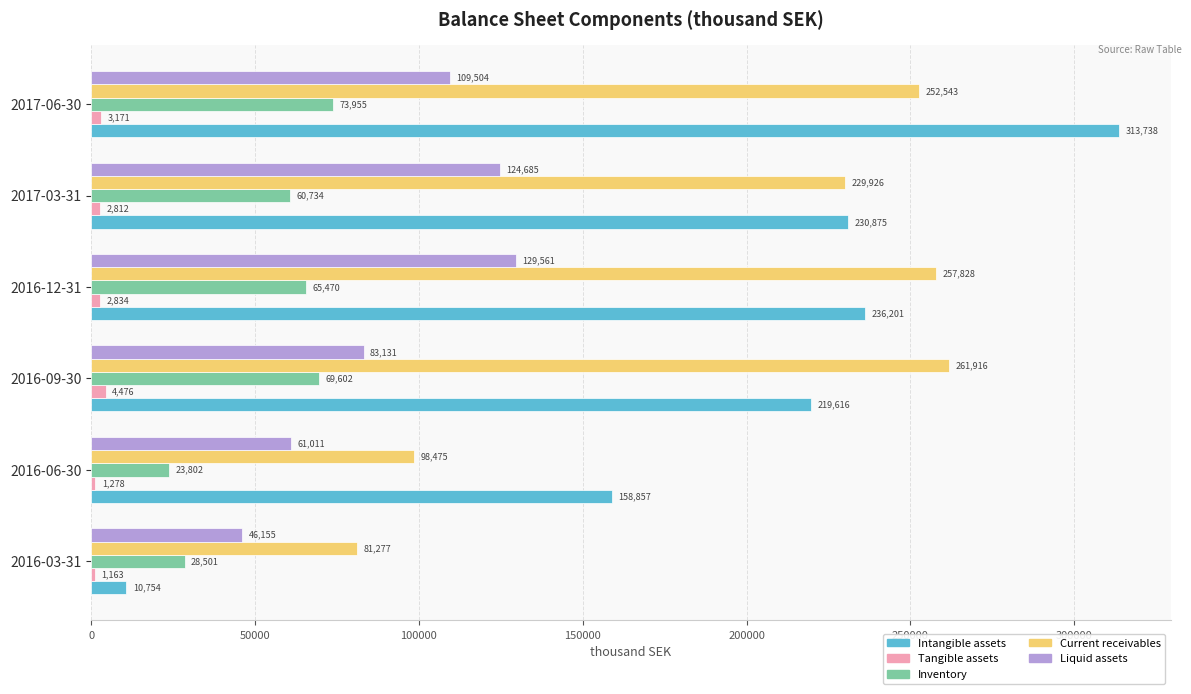

Which series has the largest range (max minus min)?

Intangible assets